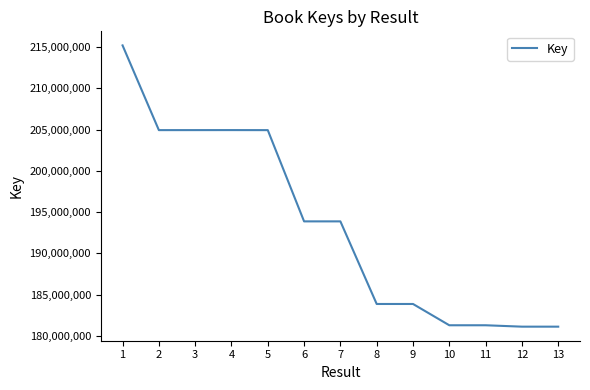

What is the smallest value displayed?

181130242